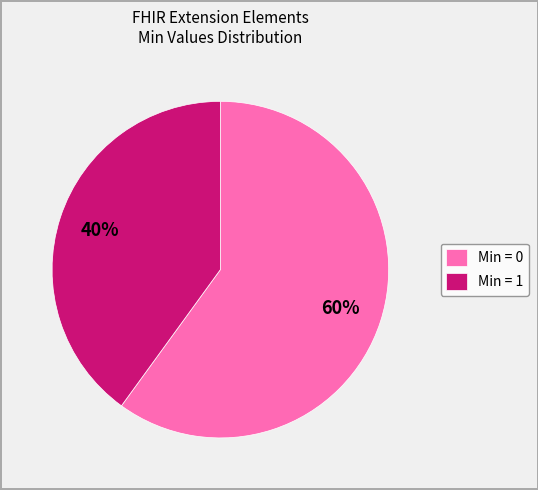

How many slices are in this pie chart?

2